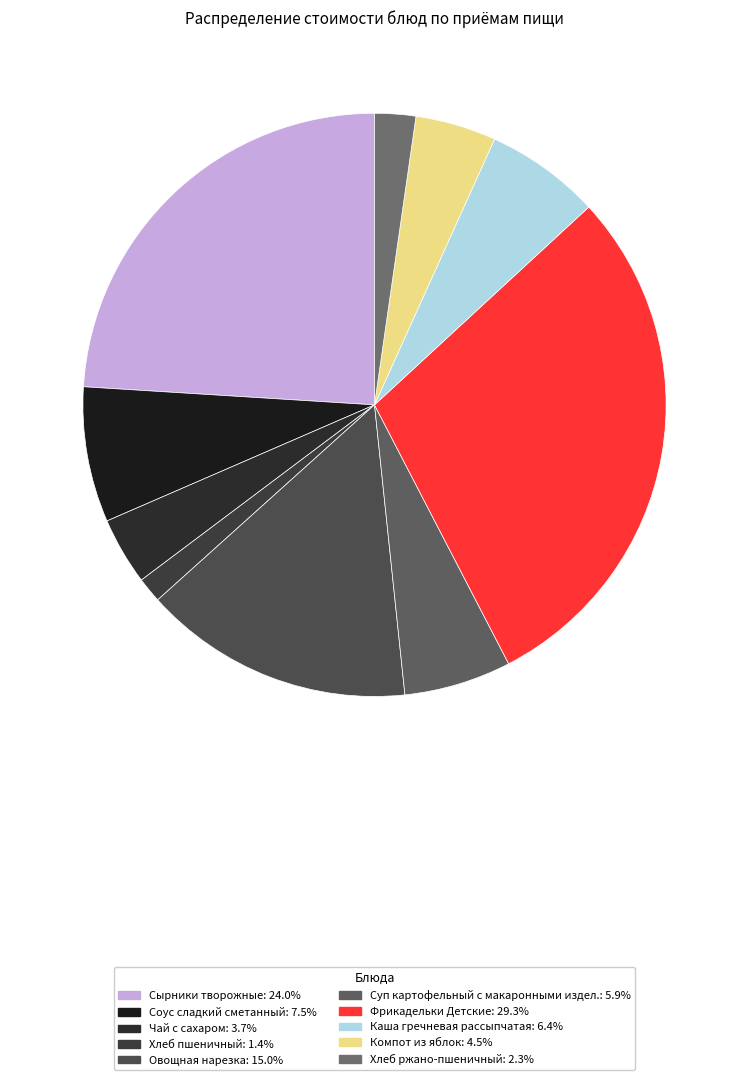

To the nearest percent, what portion does Соус сладкий сметанный represent?

8%